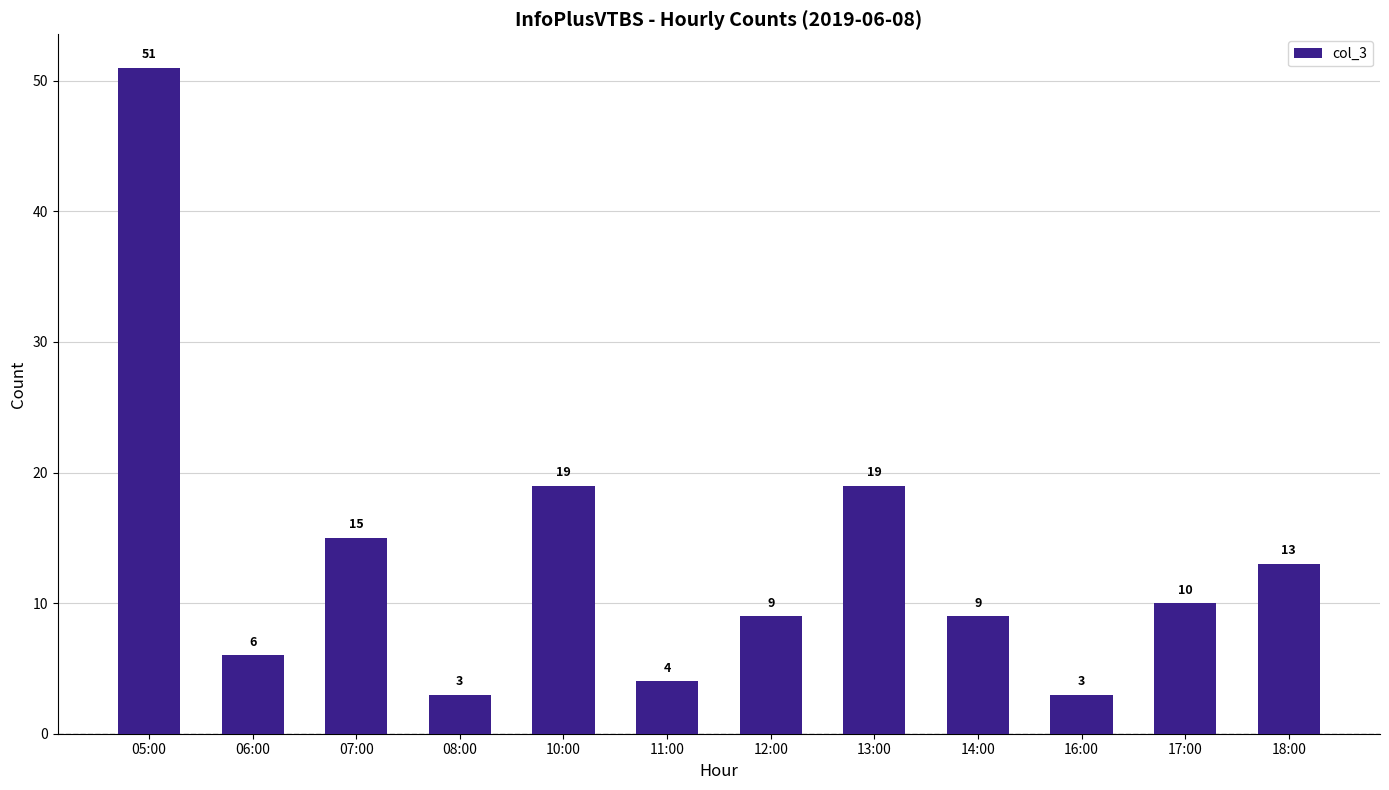

What position from the left is 17:00?

11